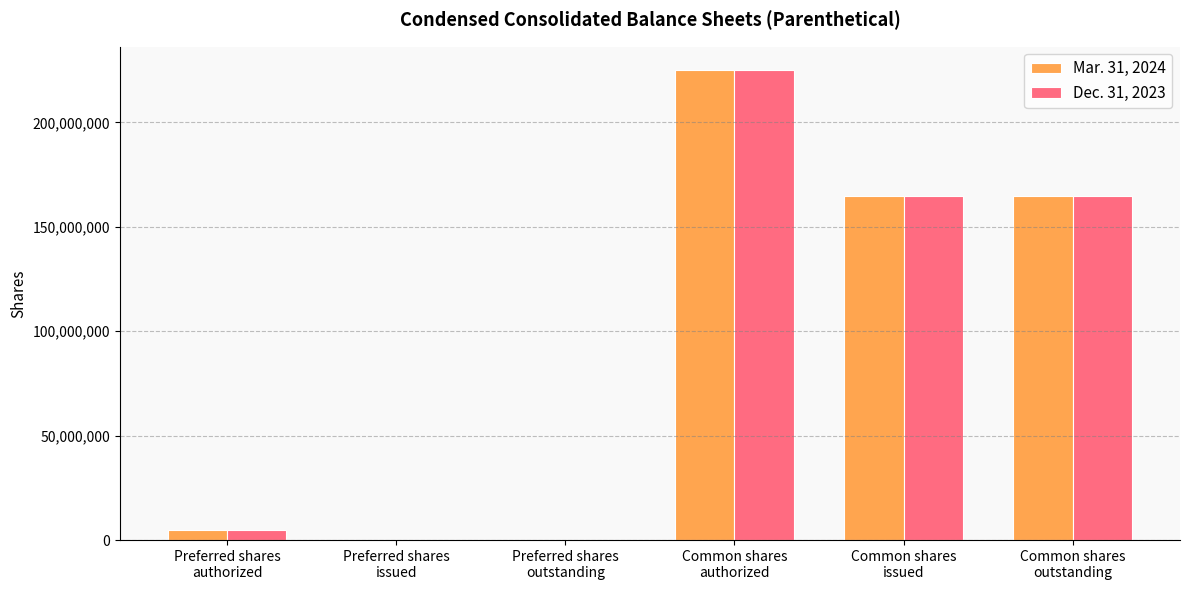

What is the maximum value shown in the chart?

225000000